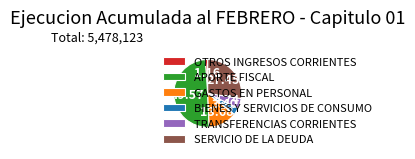

The GASTOS EN PERSONAL slice represents 14% of the pie. True or false?

True